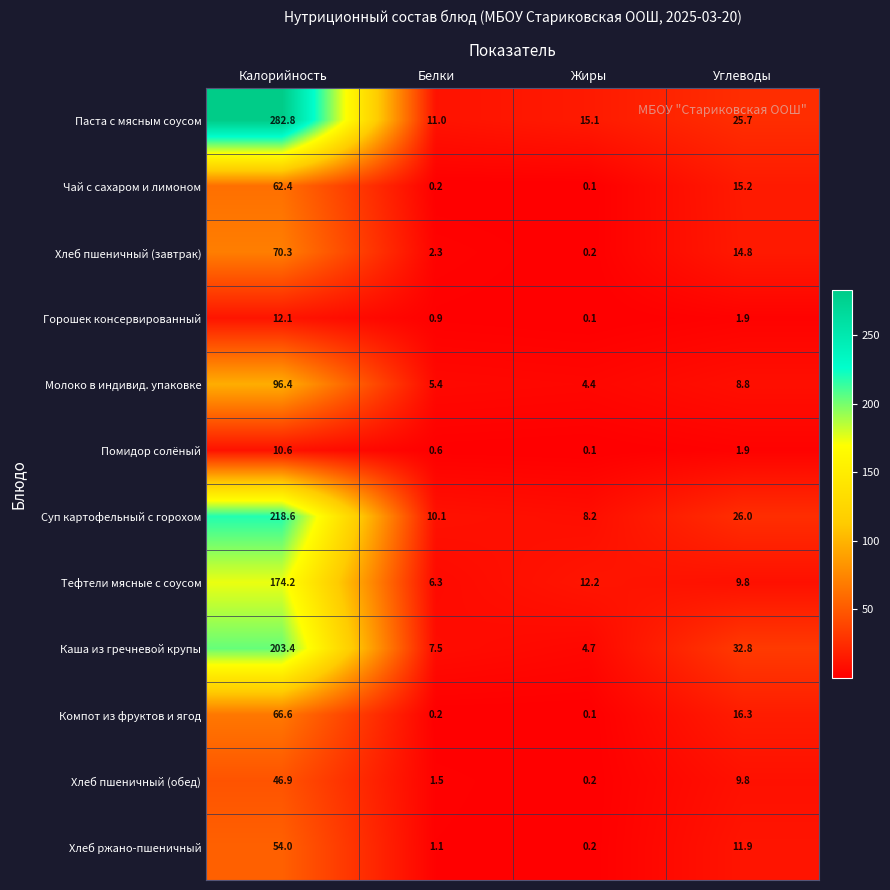

What is the difference between the highest and lowest values at Жиры?

15.0